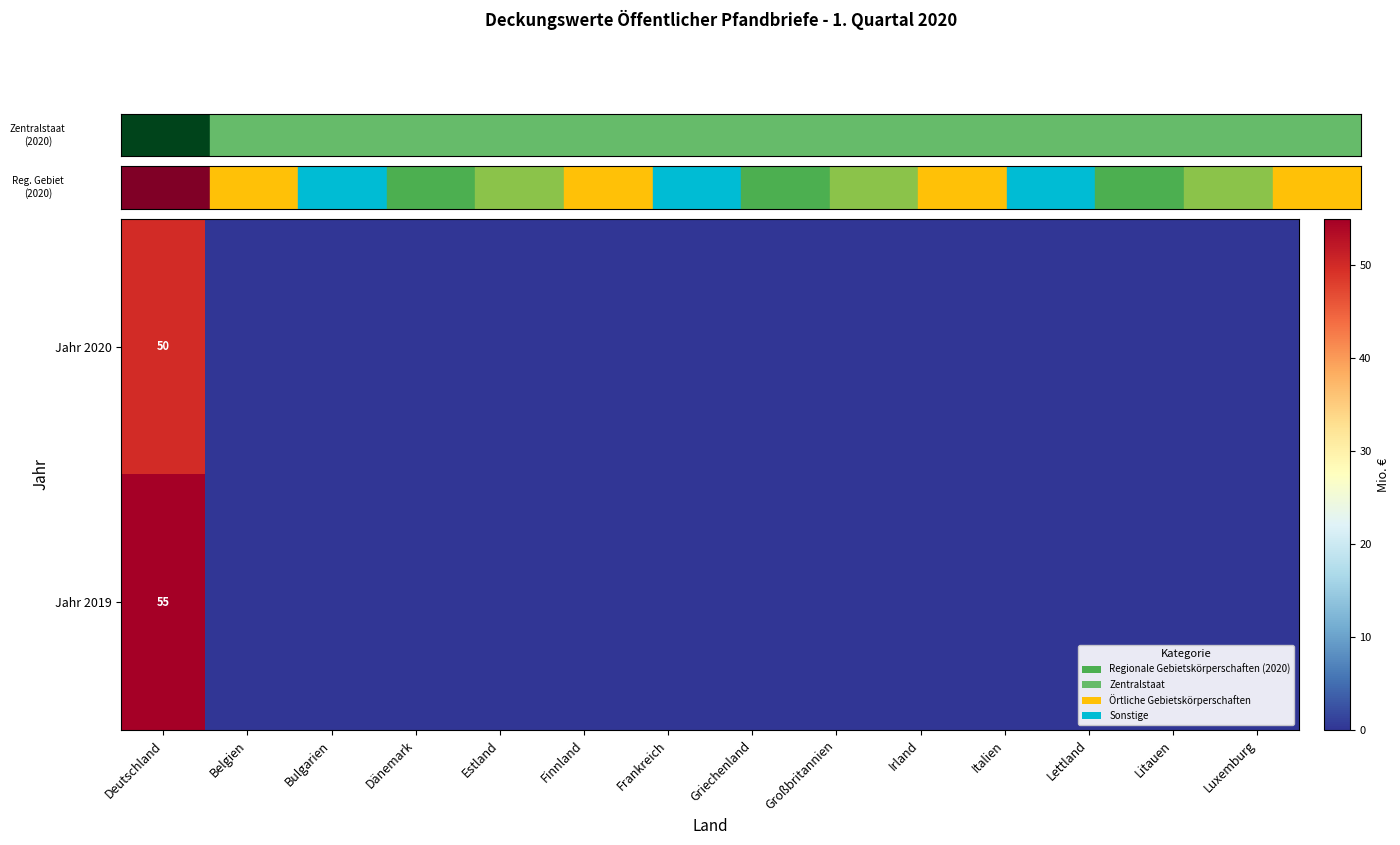

What is the spread (max minus min) of values at Deutschland?

5